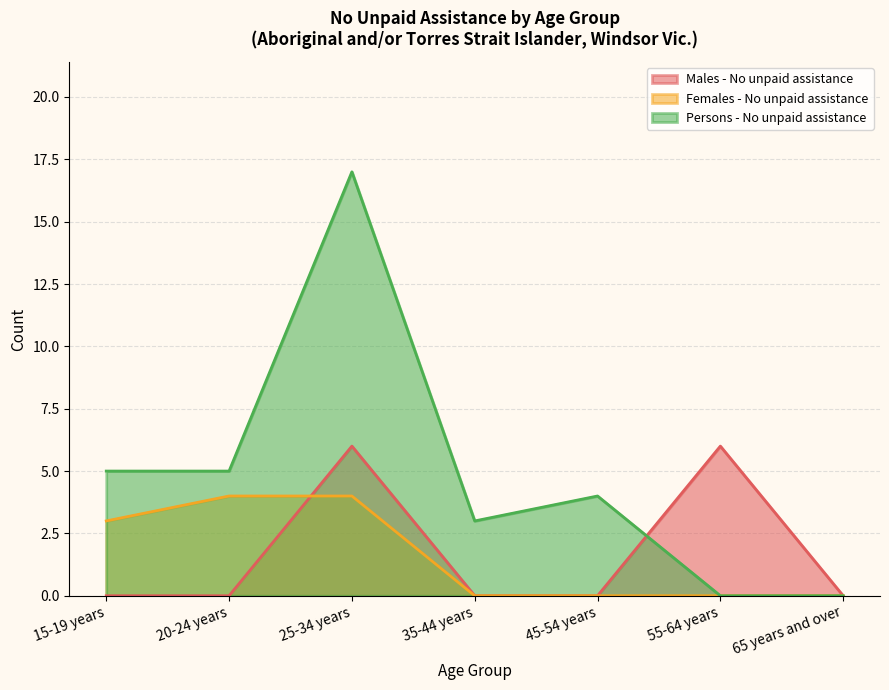

Reading right to left, transcribe all the data shown in this chart.

Males - No unpaid assistance: 0	6	0	0	6	0	0
Females - No unpaid assistance: 0	0	0	0	4	4	3
Persons - No unpaid assistance: 0	0	4	3	17	5	5